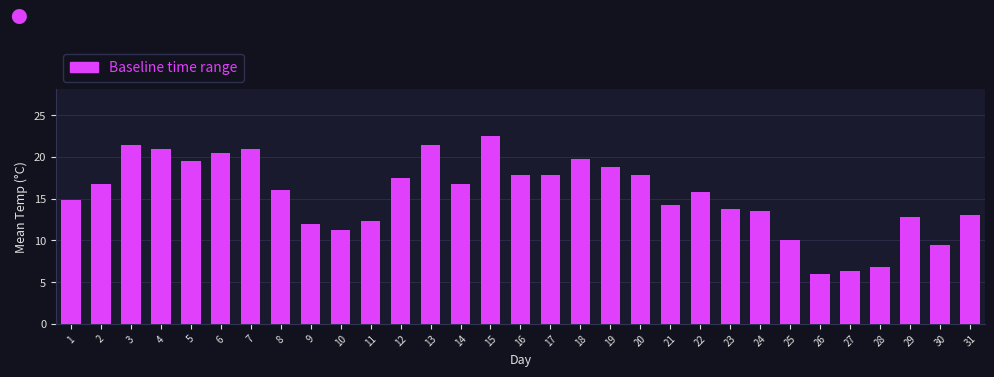

What is the ratio of the value at 12 to the value at 14?

1.0